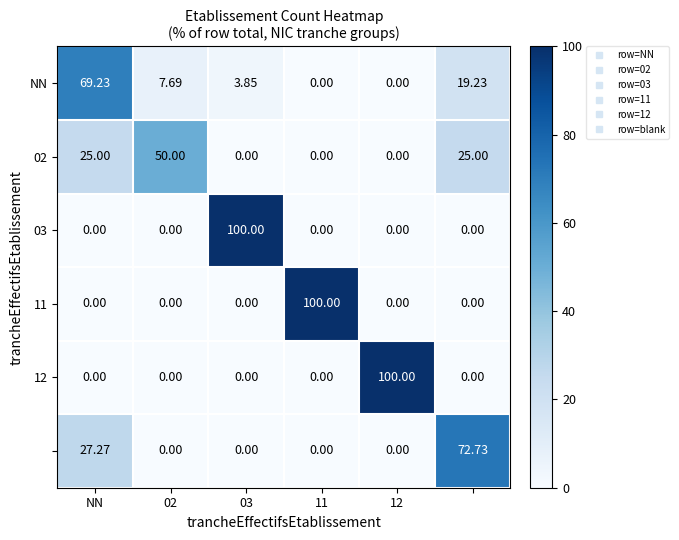

At which category is the sum across all series the highest?

NN